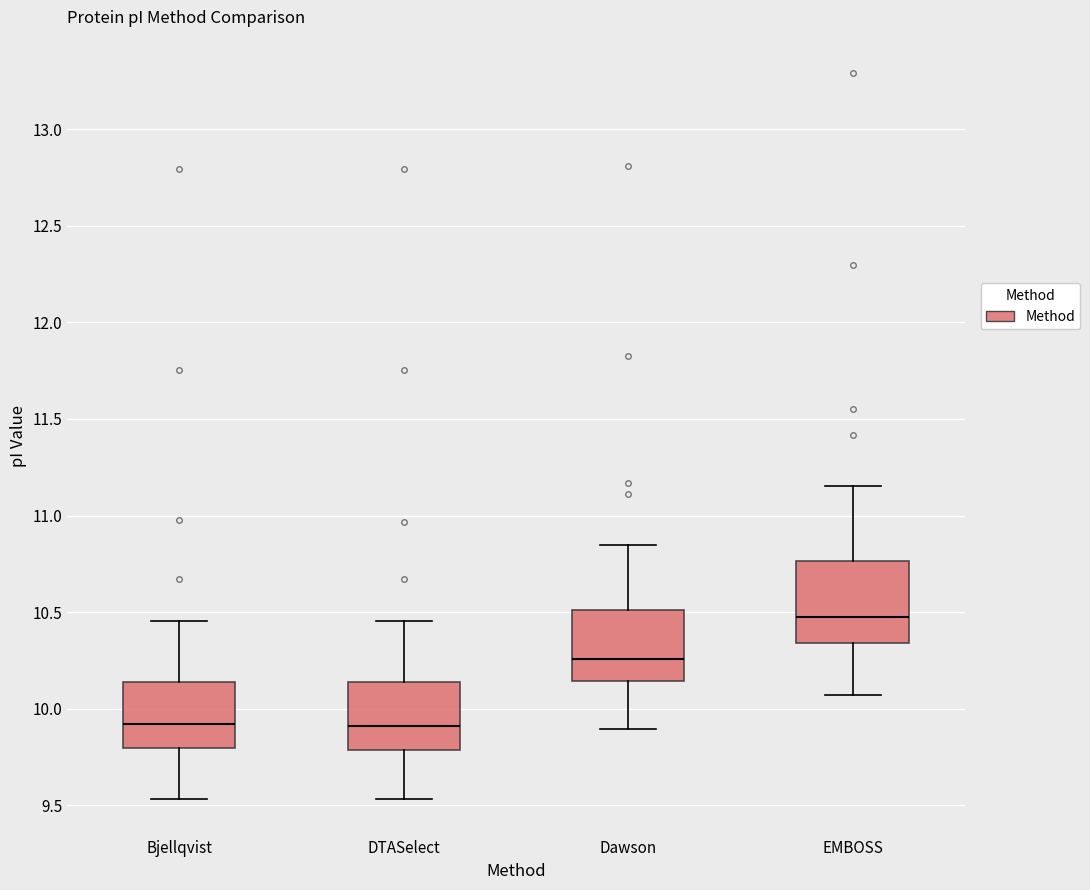

Where is the lower edge of the box for Dawson on the y-axis? The values are not printed on the chart, so give them approximately, as read against the axis.

10.15